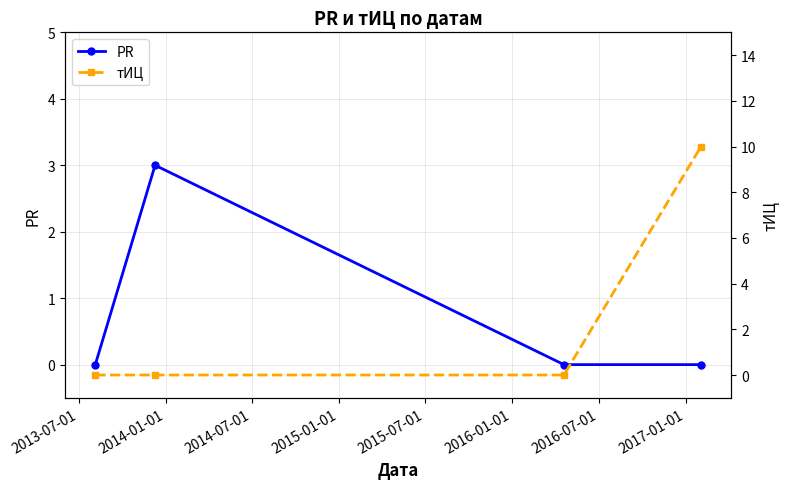

Rank the series by their average value, from highest to lowest.

тИЦ, PR